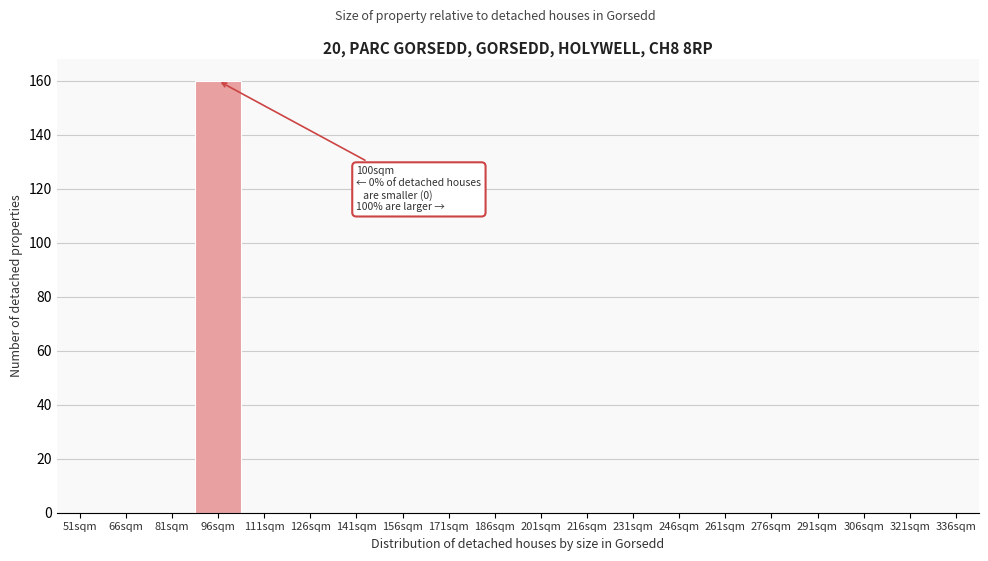

Reading left to right, what are all the values shown in this chart?

51sqm=0	66sqm=0	81sqm=0	96sqm=160	111sqm=0	126sqm=0	141sqm=0	156sqm=0	171sqm=0	186sqm=0	201sqm=0	216sqm=0	231sqm=0	246sqm=0	261sqm=0	276sqm=0	291sqm=0	306sqm=0	321sqm=0	336sqm=0